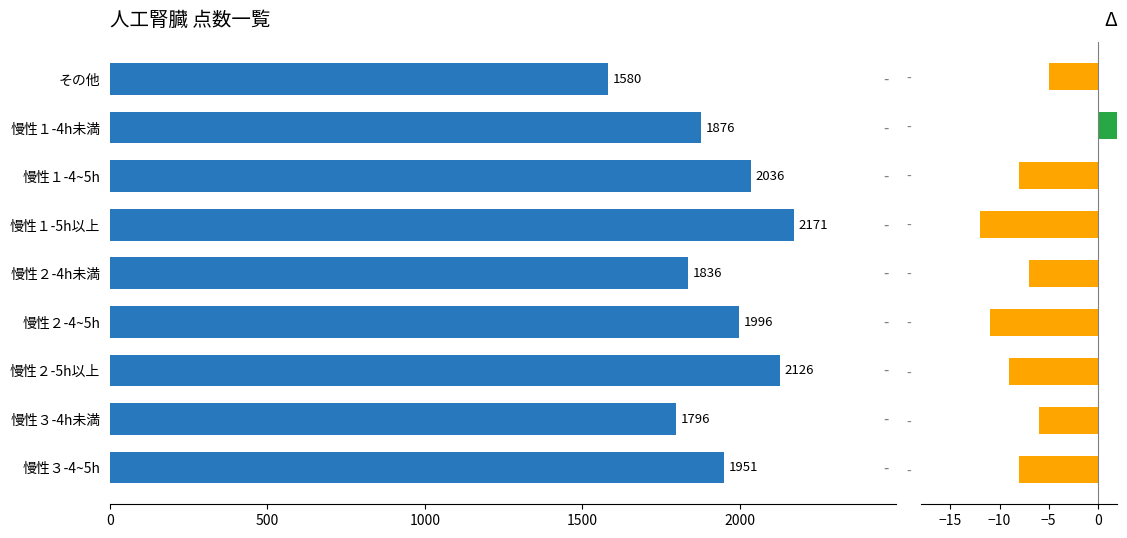

How many bars are there in total?

9